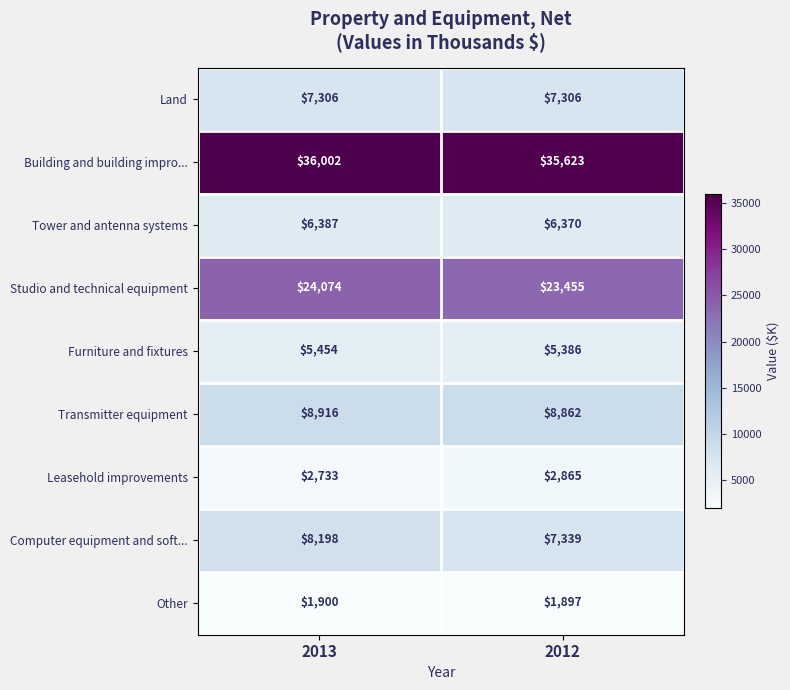

Between 2013 and 2012, which series saw the biggest shift?

Computer equipment and soft...